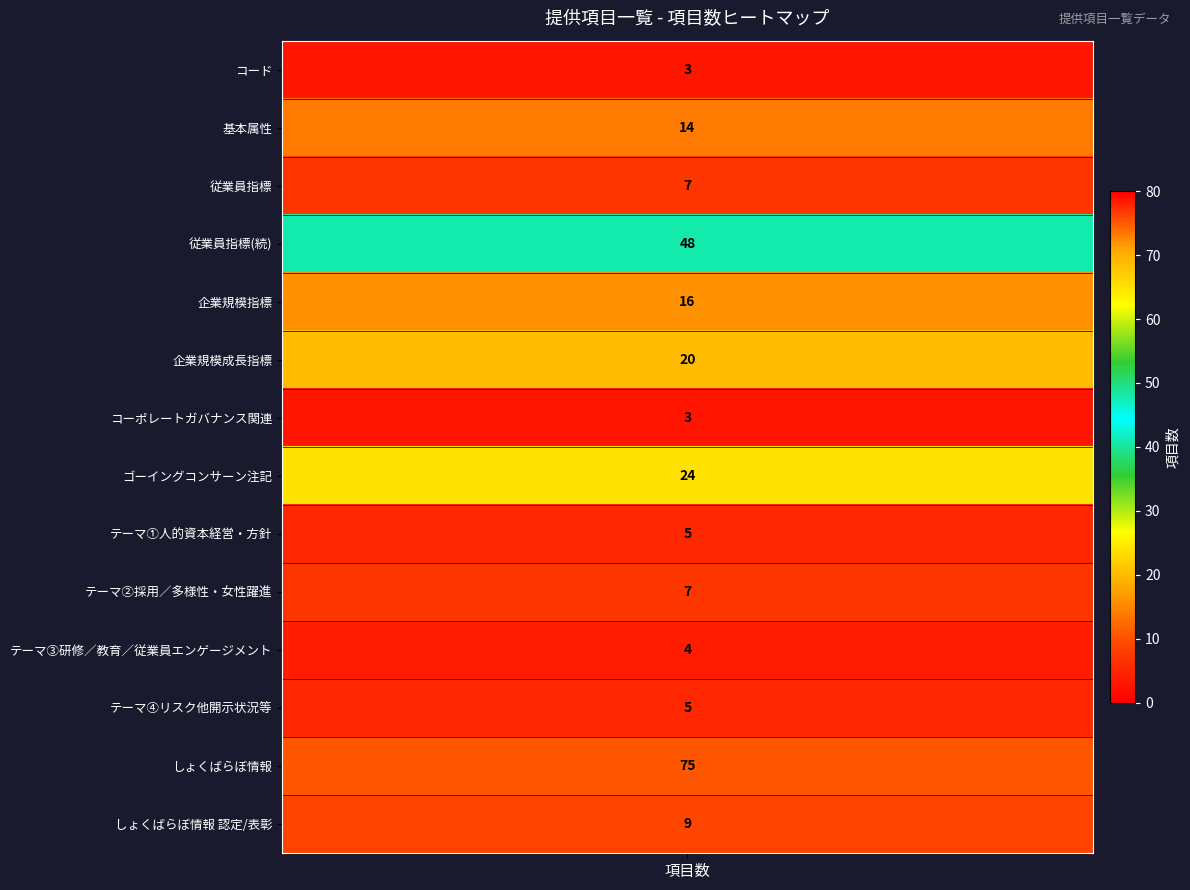

Reading left to right, list all the values displayed in this chart.

3	14	7	48	16	20	3	24	5	7	4	5	75	9